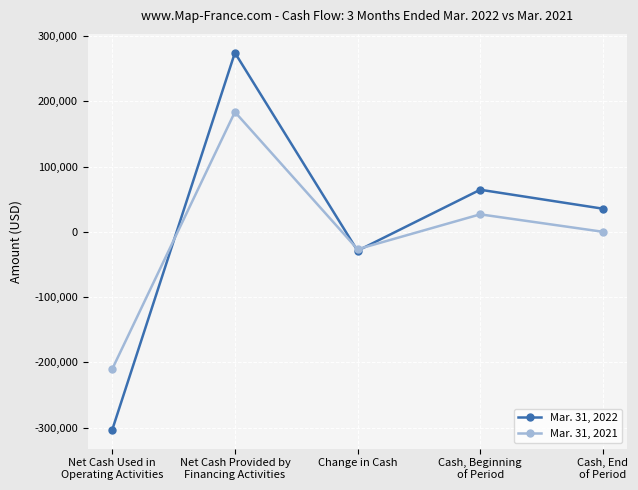

Rank the series at Cash, Beginning
of Period from lowest to highest value.

Mar. 31, 2021, Mar. 31, 2022